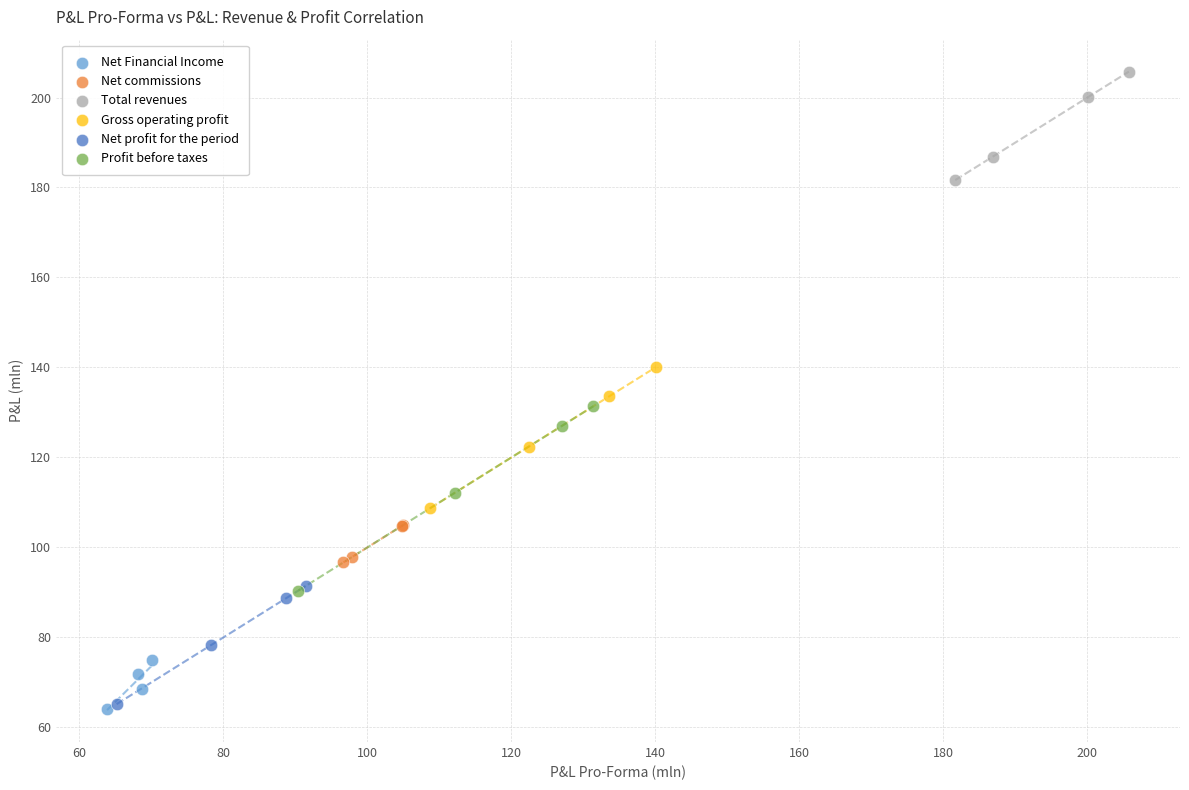

Which series has the largest Y range (max minus min)?

Profit before taxes